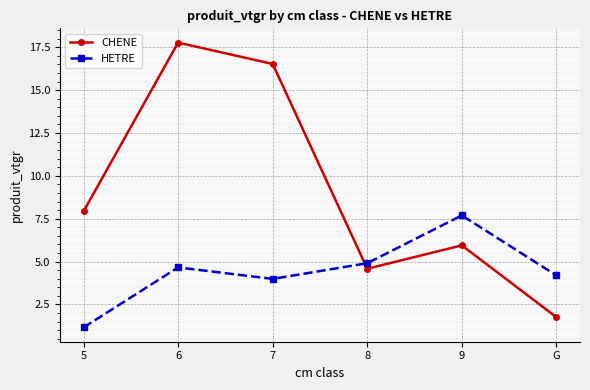

How many values in the CHENE series exceed 7?

3